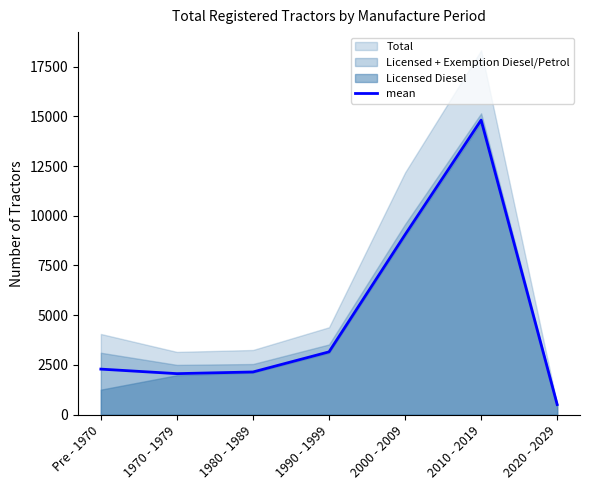

What is the difference between the maximum and second lowest values?

12750